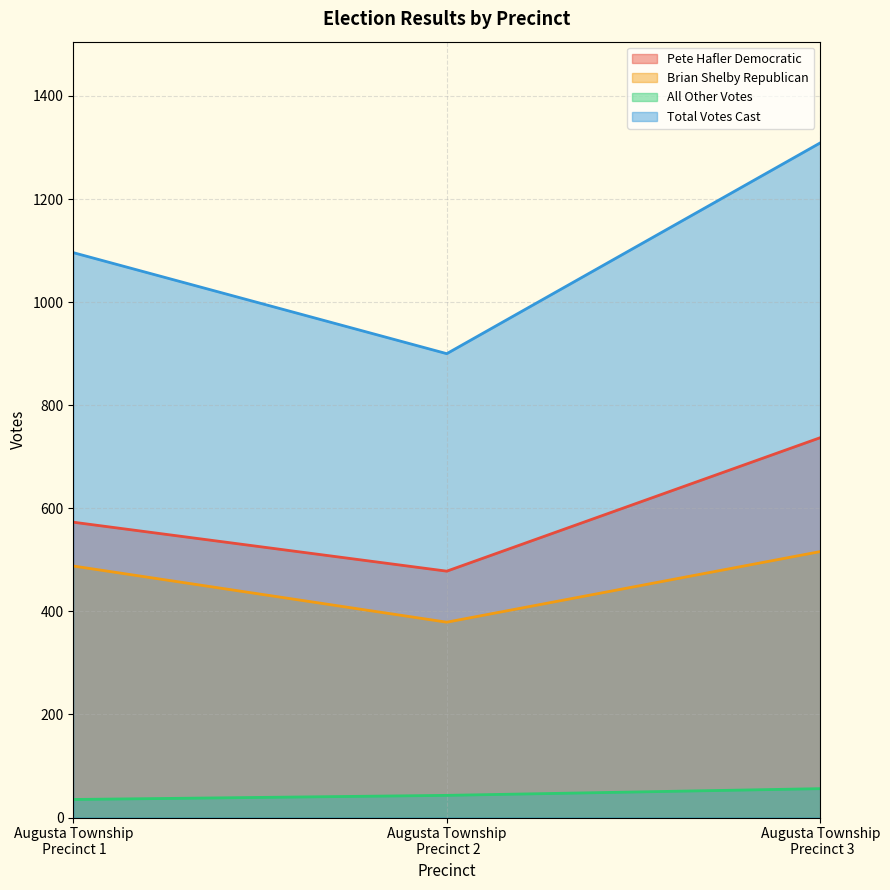

Which series has the largest total across all categories?

Total Votes Cast